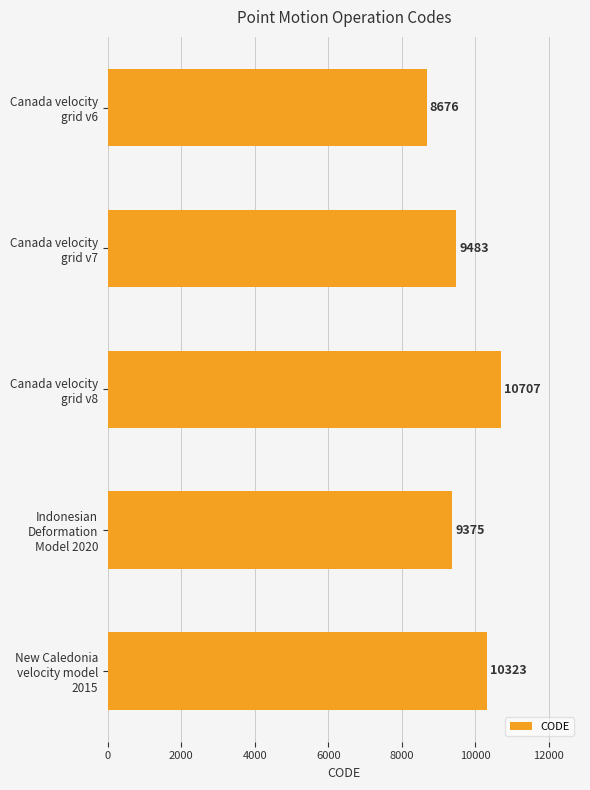

Which category has the highest value across all series?

Canada velocity
grid v8